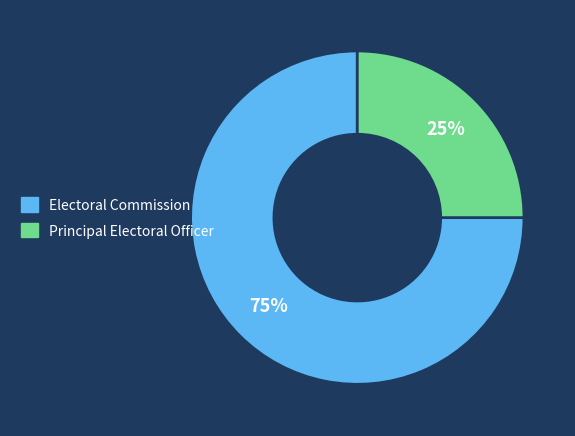

To the nearest percent, what is the difference between the largest and smallest slice percentages?

50%